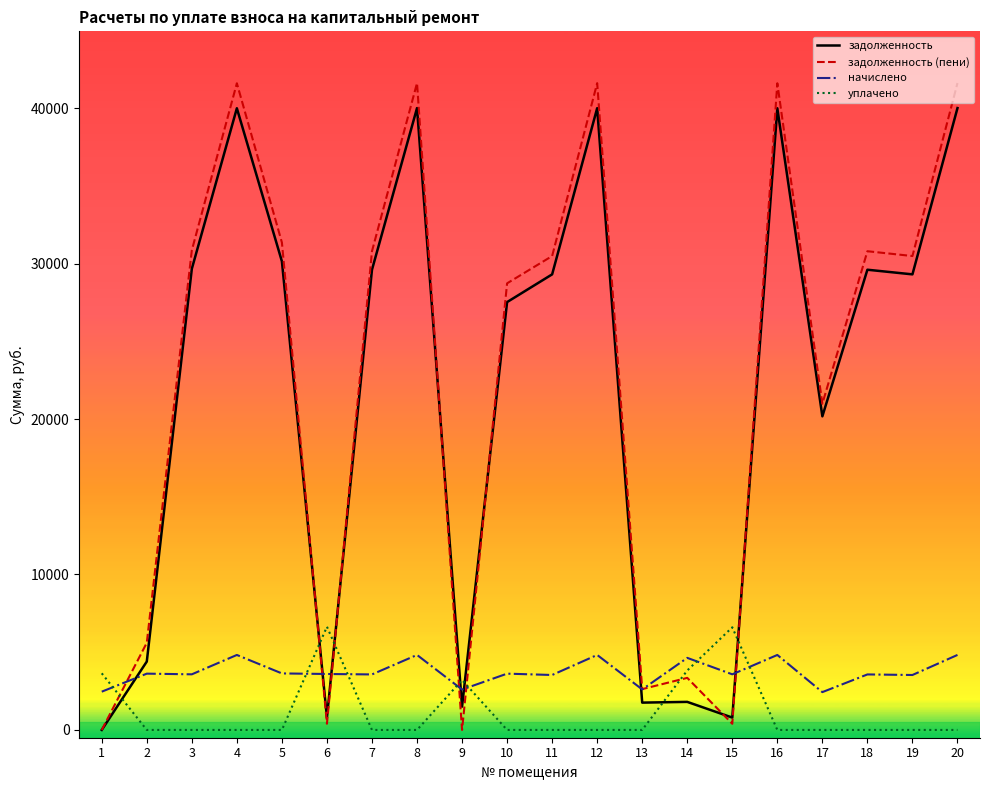

Where do уплачено and начислено first cross each other?

1 and 2